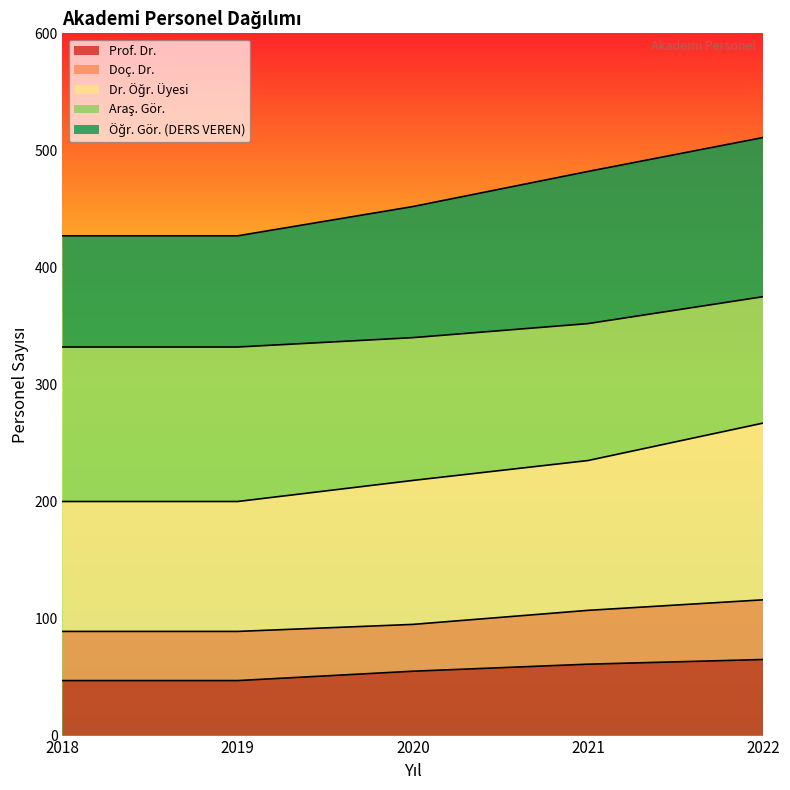

What is the total value across all series at 2018?

427